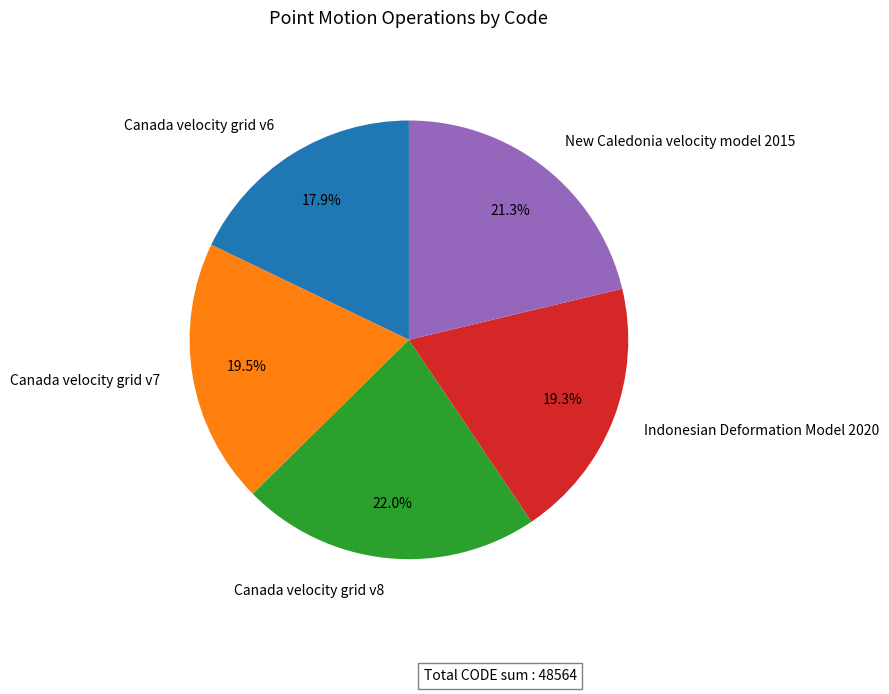

Is the sum of Canada velocity grid v8 and Canada velocity grid v7 greater than half?

No